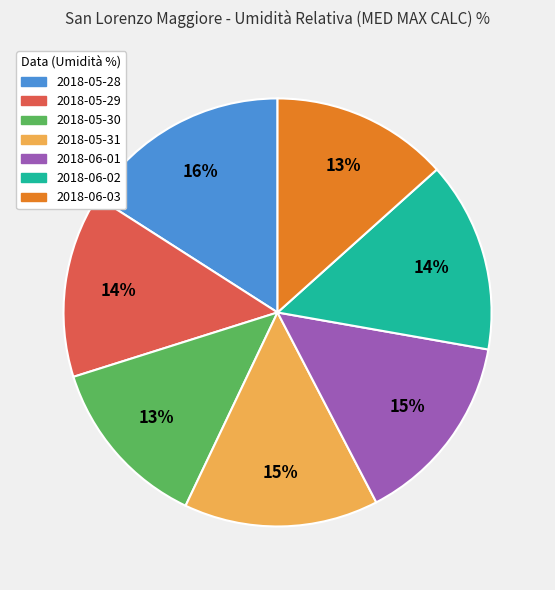

What is the ratio of the value at 2018-05-31 to the value at 2018-05-28?

0.9